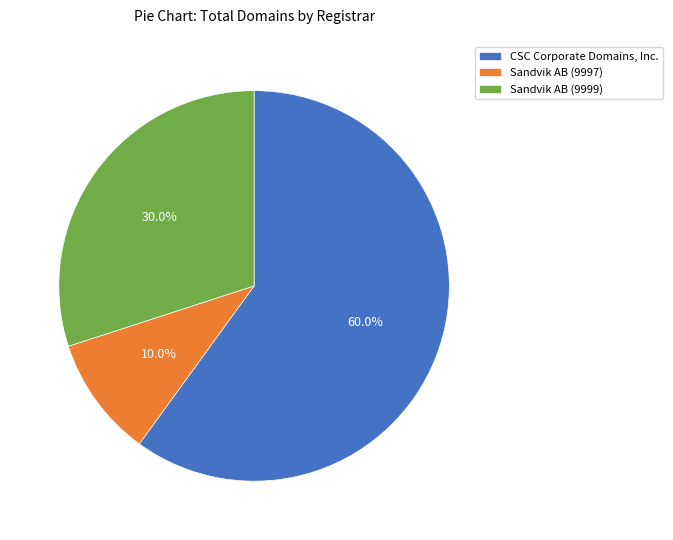

Rank the categories by value from highest to lowest.

CSC Corporate Domains, Inc., Sandvik AB (9999), Sandvik AB (9997)